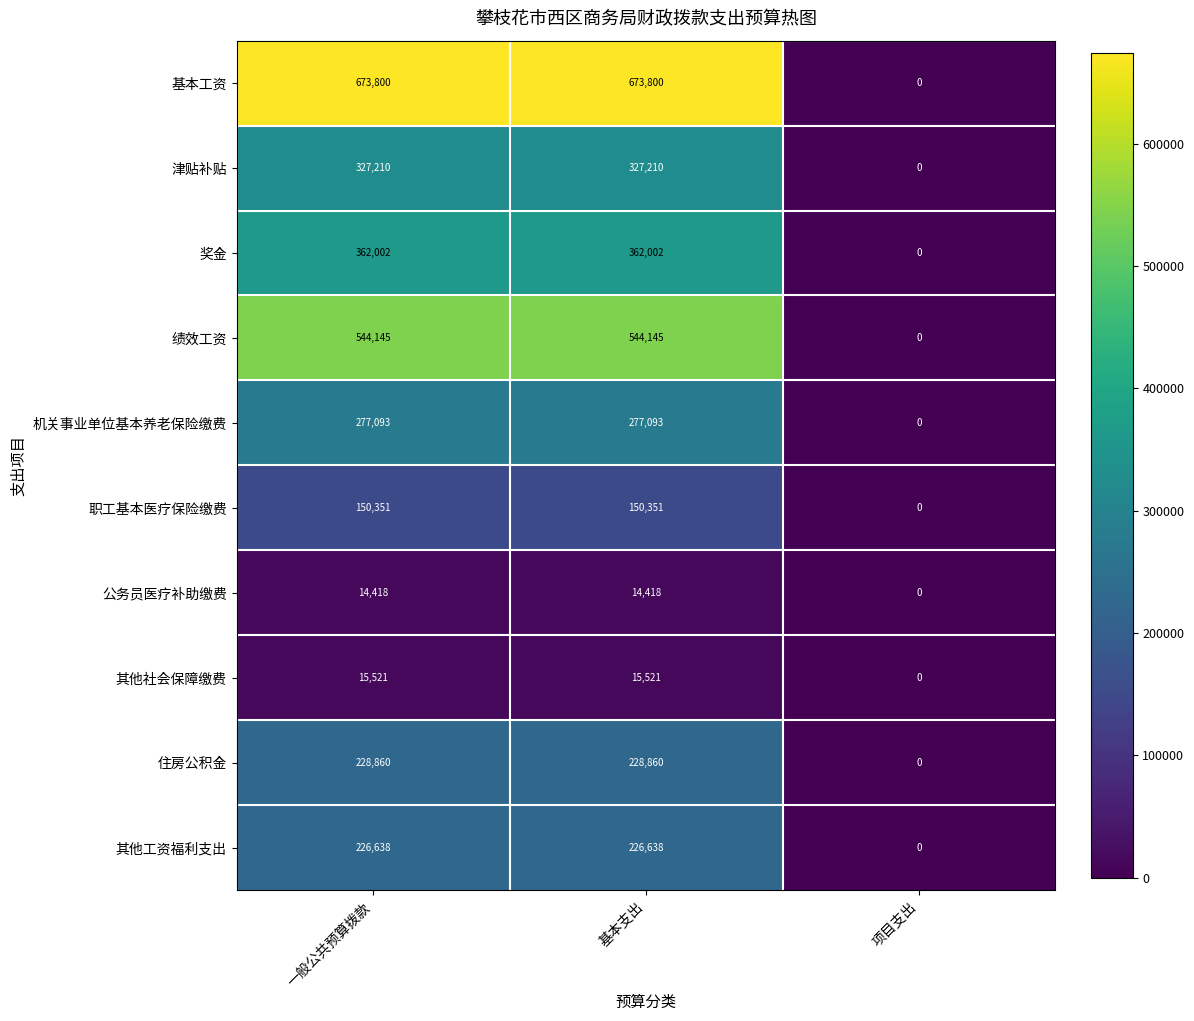

What is the total value across all series at 基本支出?

2820038